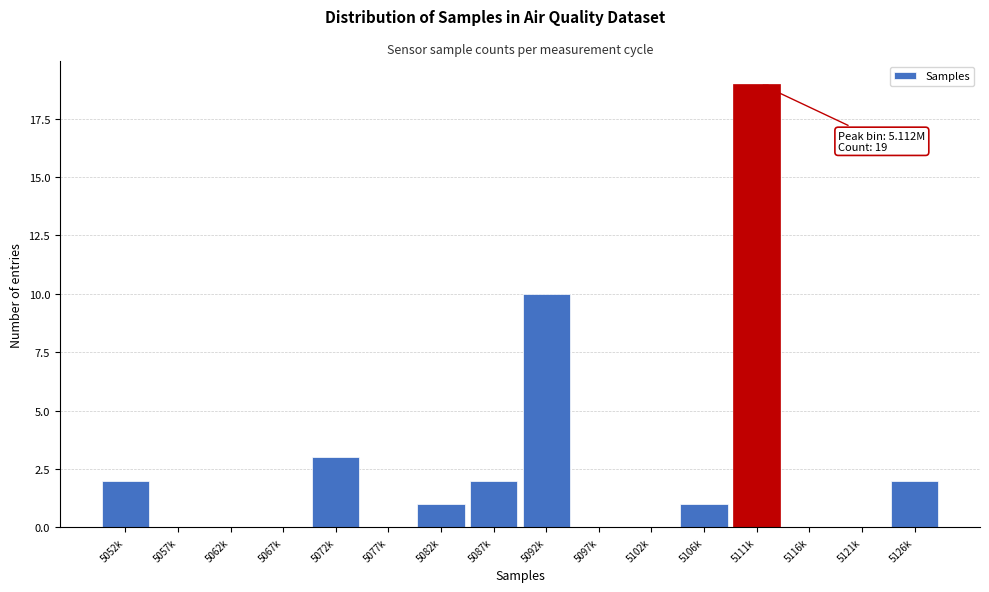

Reading right to left, extract all data points from this chart.

5126k=2	5121k=0	5116k=0	5111k=19	5106k=1	5102k=0	5097k=0	5092k=10	5087k=2	5082k=1	5077k=0	5072k=3	5067k=0	5062k=0	5057k=0	5052k=2